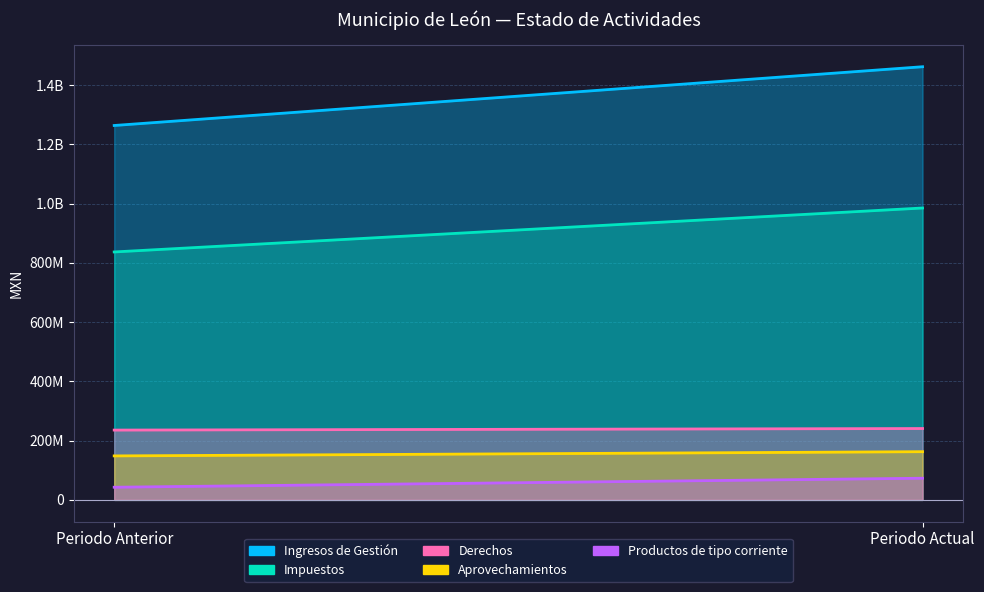

At which label is Impuestos closest to 911334323?

Periodo Anterior